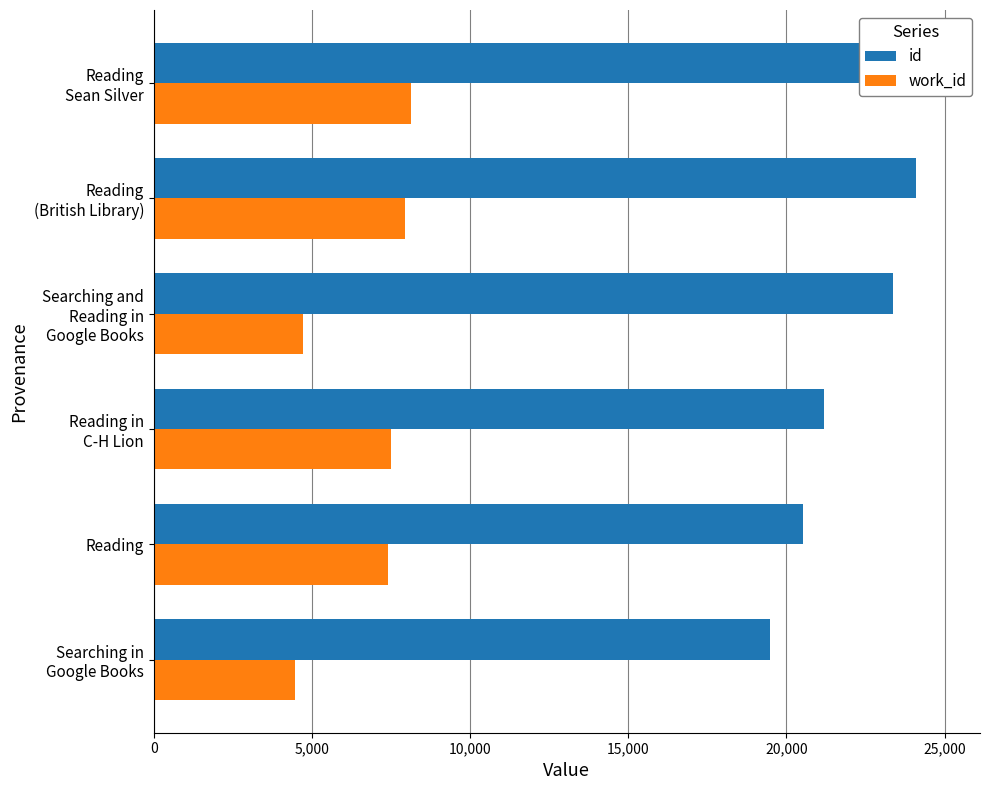

Reading left to right, extract all data points from this chart.

id: 19488	20509	21191	23372	24099	24874
work_id: 4475	7408	7486	4702	7946	8132